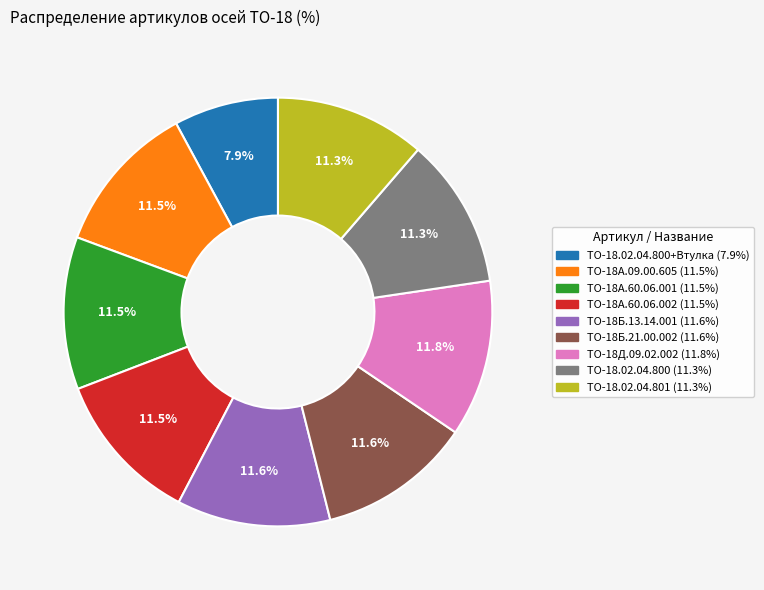

Is there any slice that represents more than half of the pie?

No